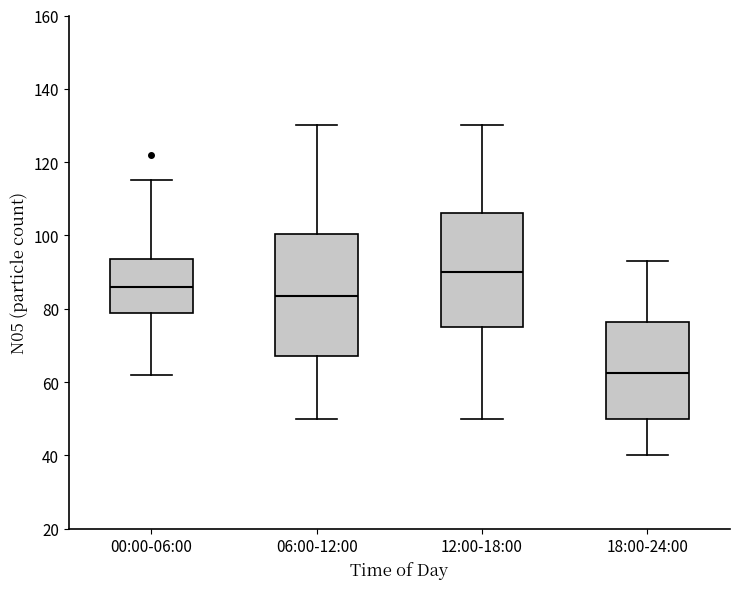

Comparing the boxes themselves (not the whiskers), which one is the tallest?

06:00-12:00